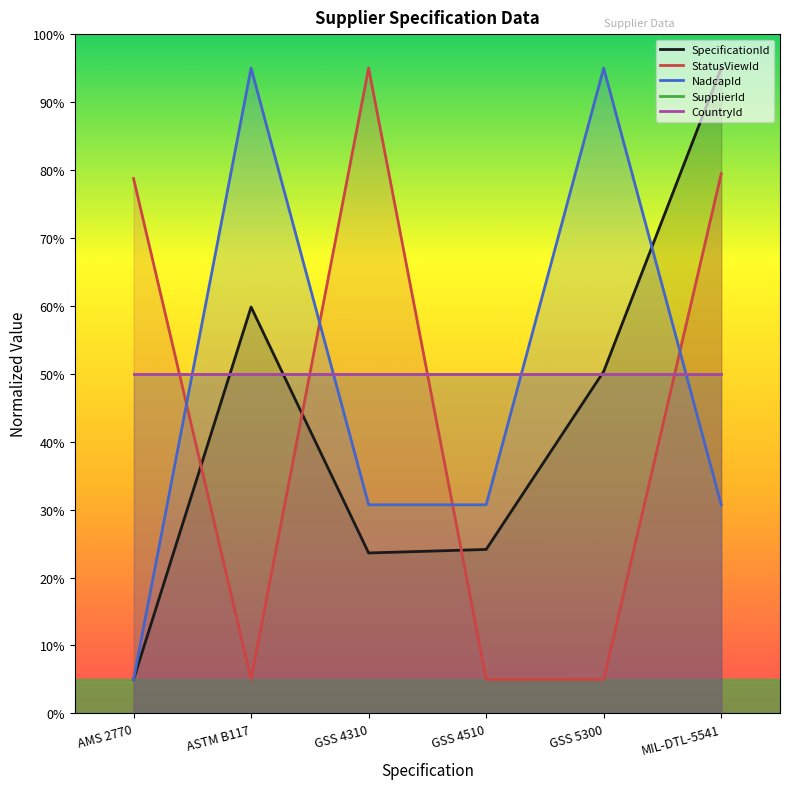

What is the value of the SupplierId point at the 2nd from the left?

50.0